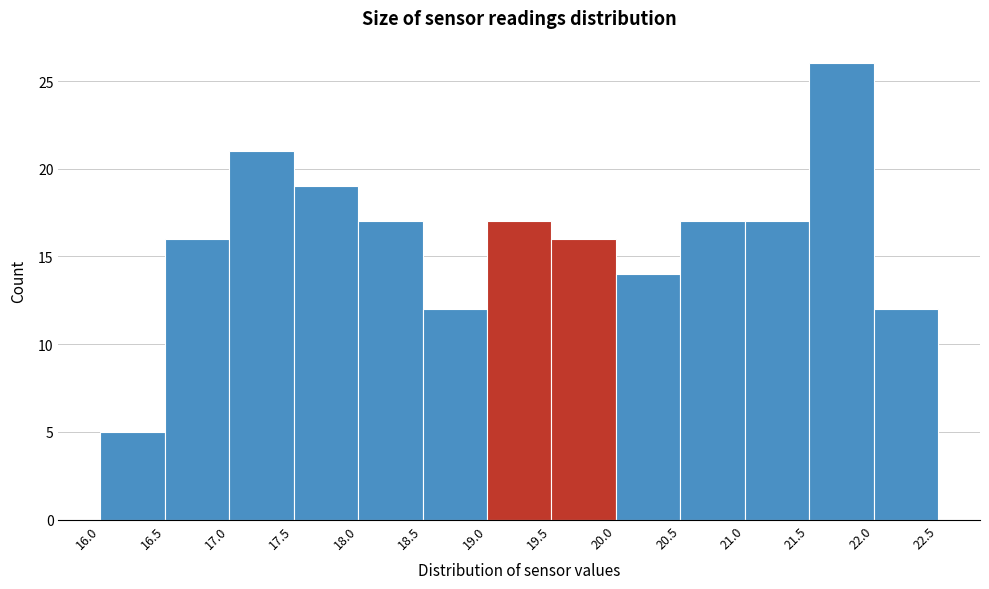

Over which range of the x-axis is the bar tallest?

21.5 to 22.0